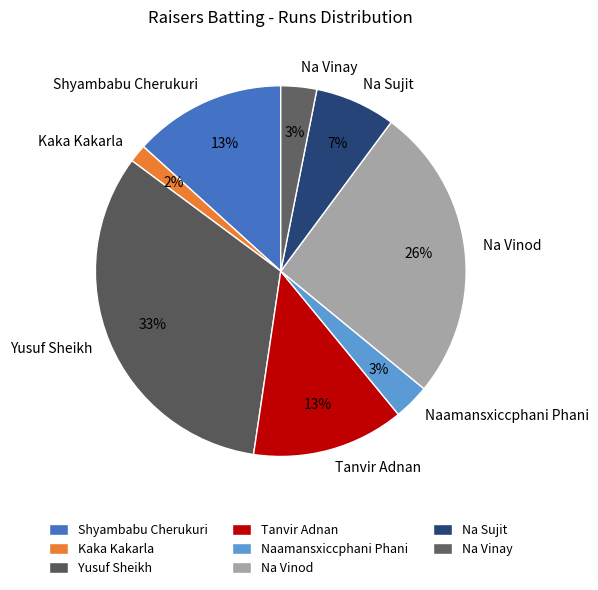

To the nearest percent, what portion does Kaka Kakarla represent?

2%